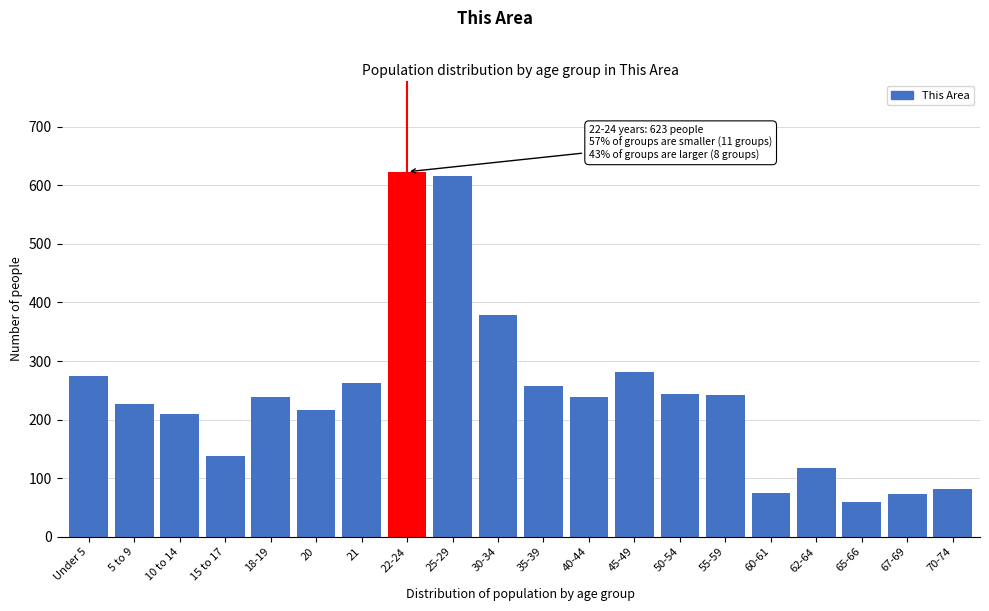

What is the change in value from 10 to 14 to 15 to 17?

-73